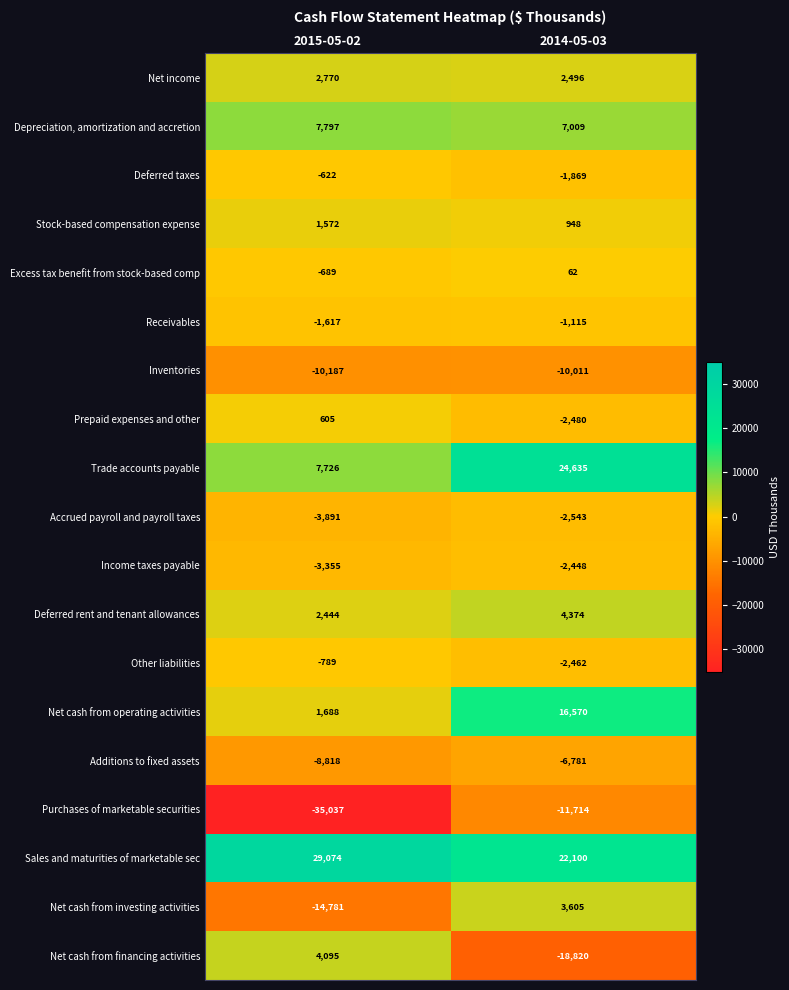

What is the difference between the highest and lowest values at 2014-05-03?

43455